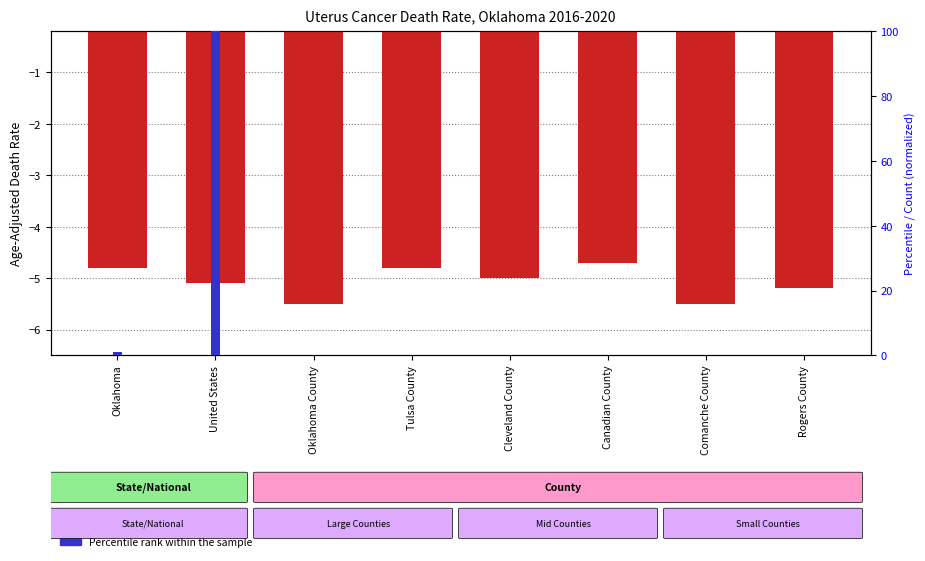

What is the total value across all series at Tulsa County?

-4.6